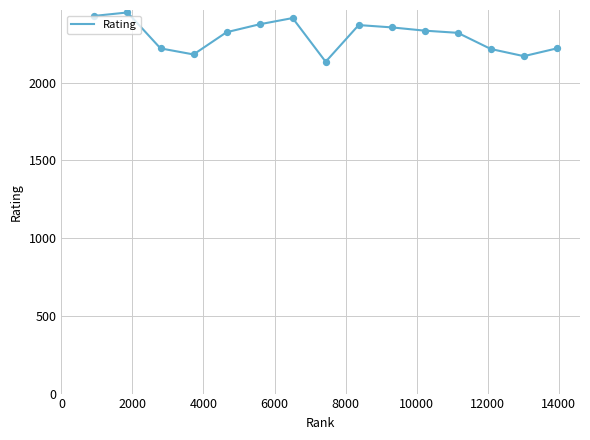

What is the minimum value shown in the chart?

2134